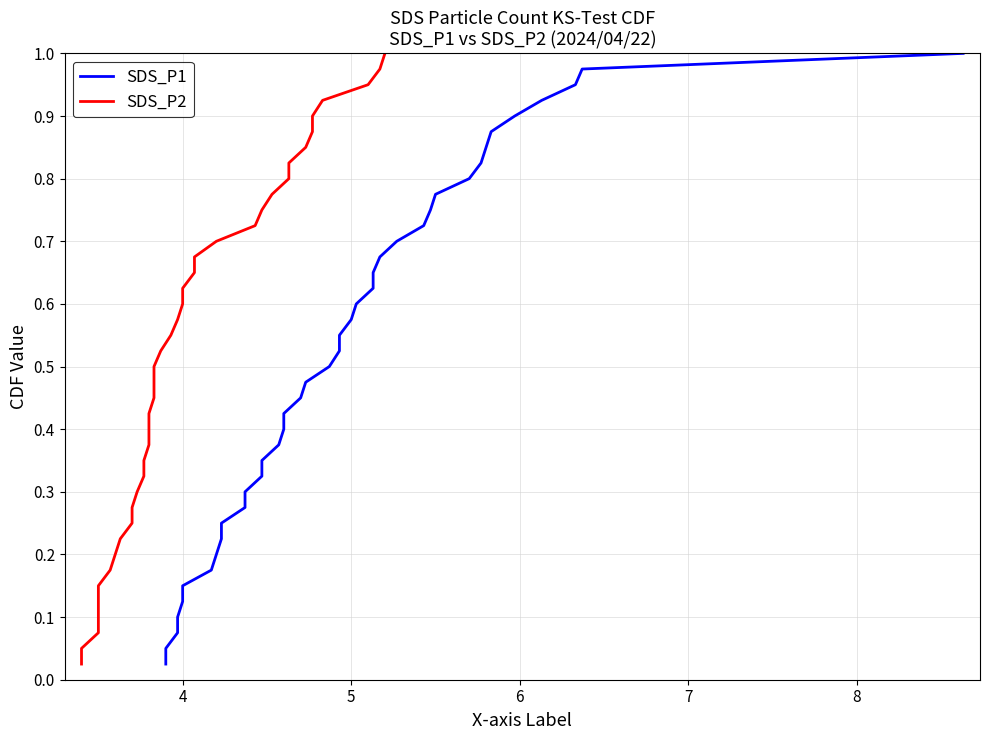

True or false: SDS_P1 has more than 0 points higher than both neighbors.

False